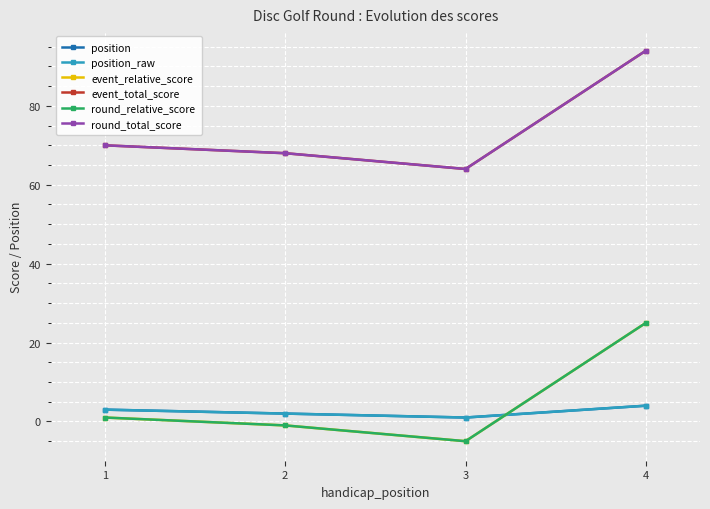

Between 2 and 3, which series saw the biggest shift?

event_relative_score